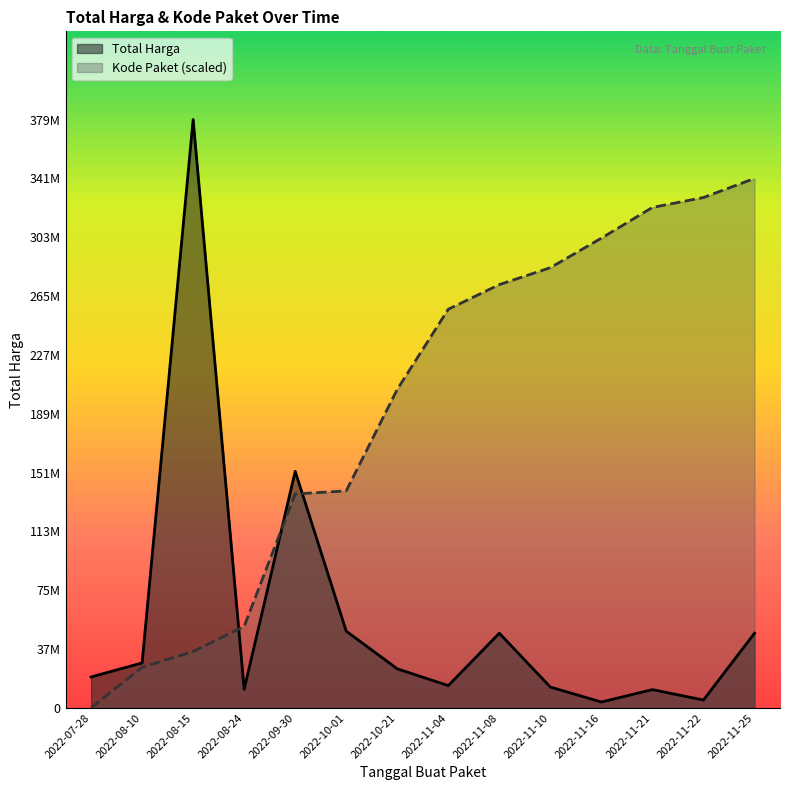

What is the difference between the second highest and minimum values in the Total Harga series?

148652000.0